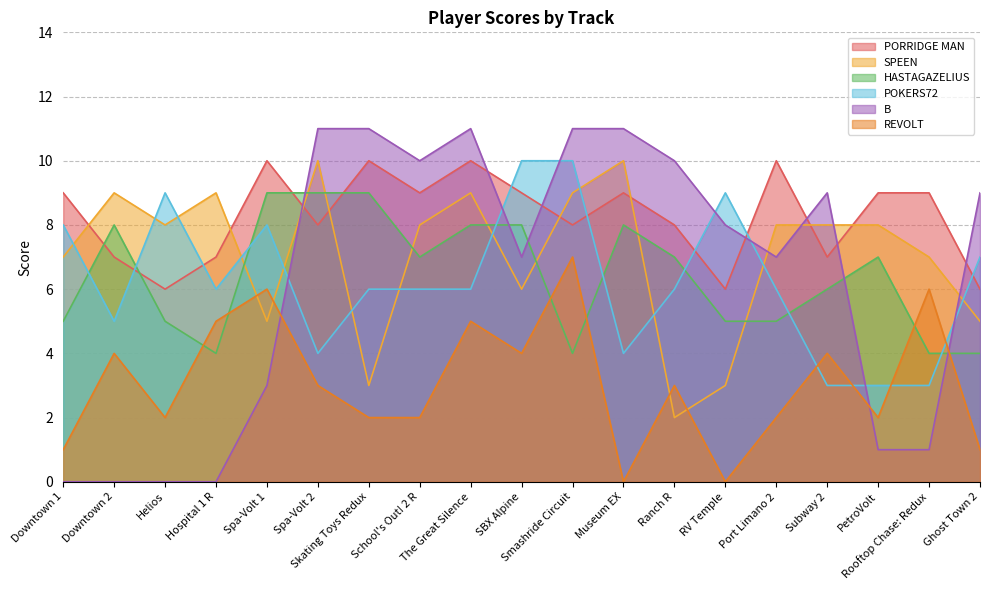

What is the spread (max minus min) of values at Smashride Circuit?

7